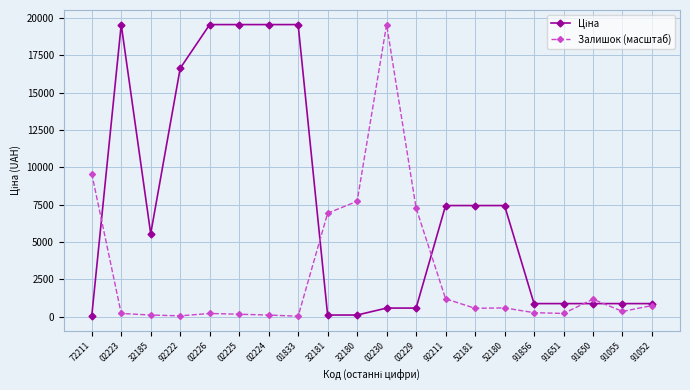

Read the Залишок (масштаб) value at 91651.

217.8